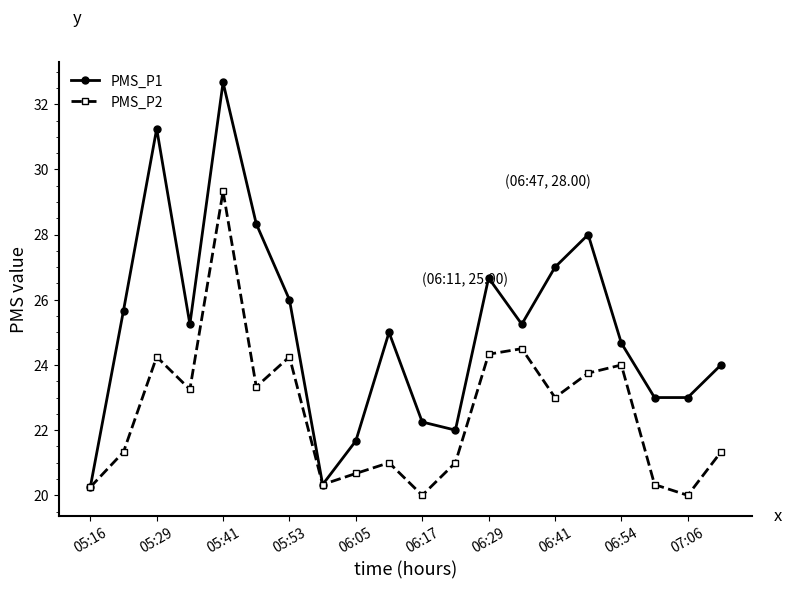

What is the difference between the second highest and minimum values in the PMS_P2 series?

4.5